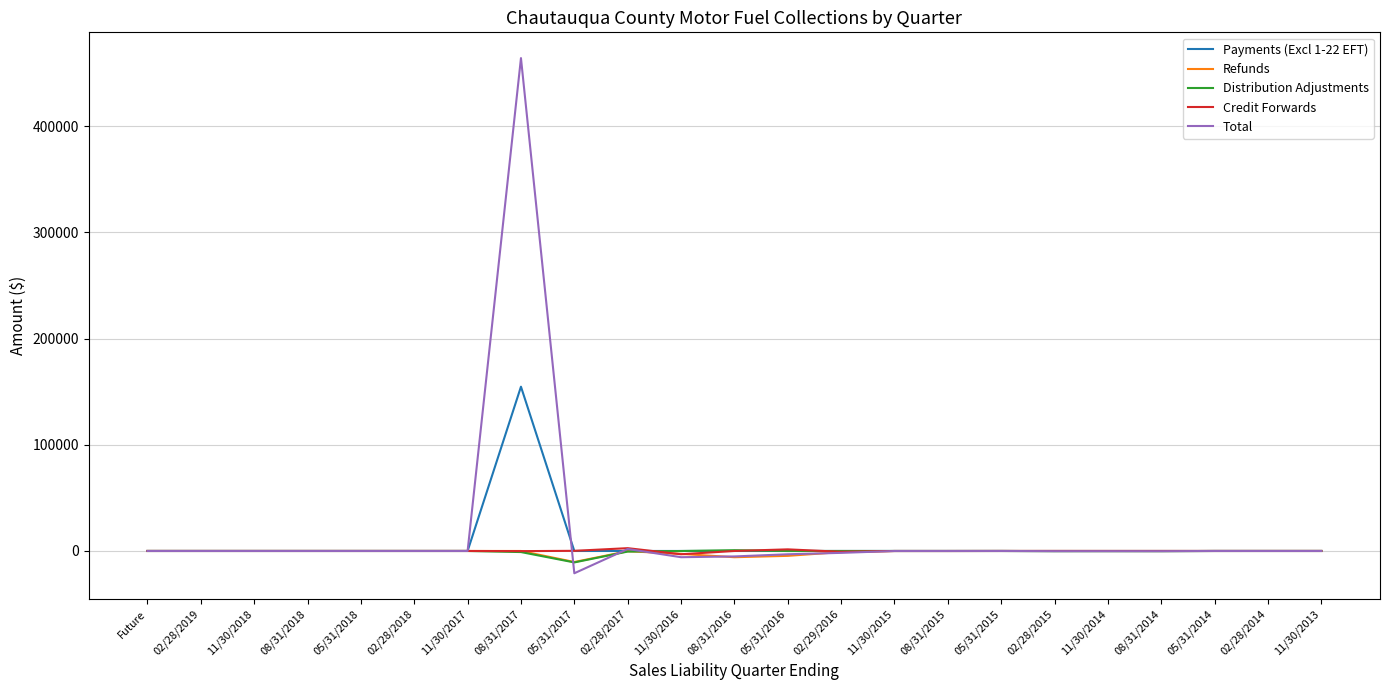

What is the maximum value shown in the chart?

464086.9